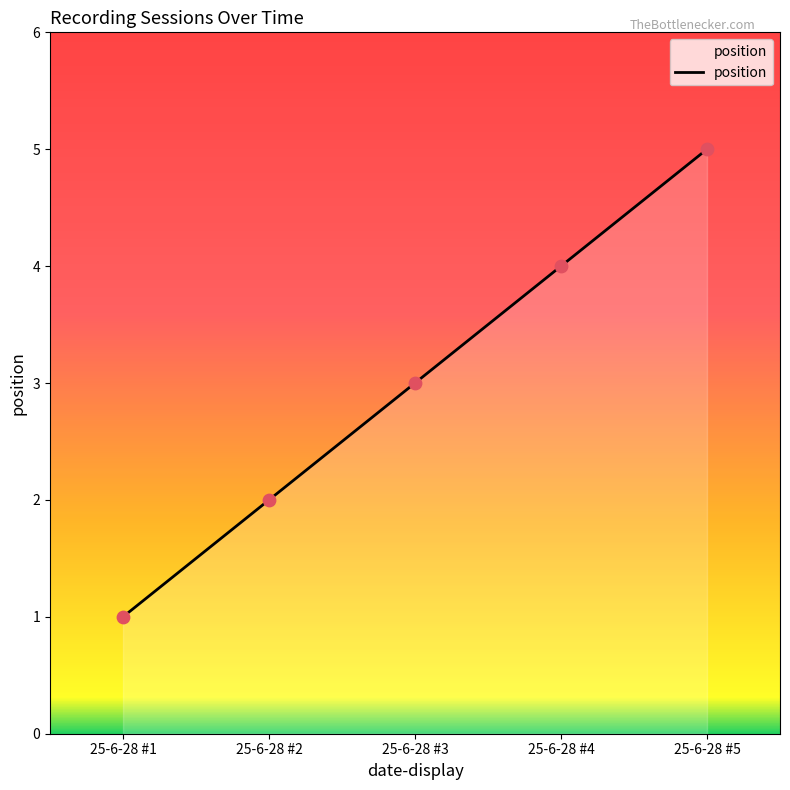

Between 25-6-28 #1 and 25-6-28 #4, which is larger?

25-6-28 #4